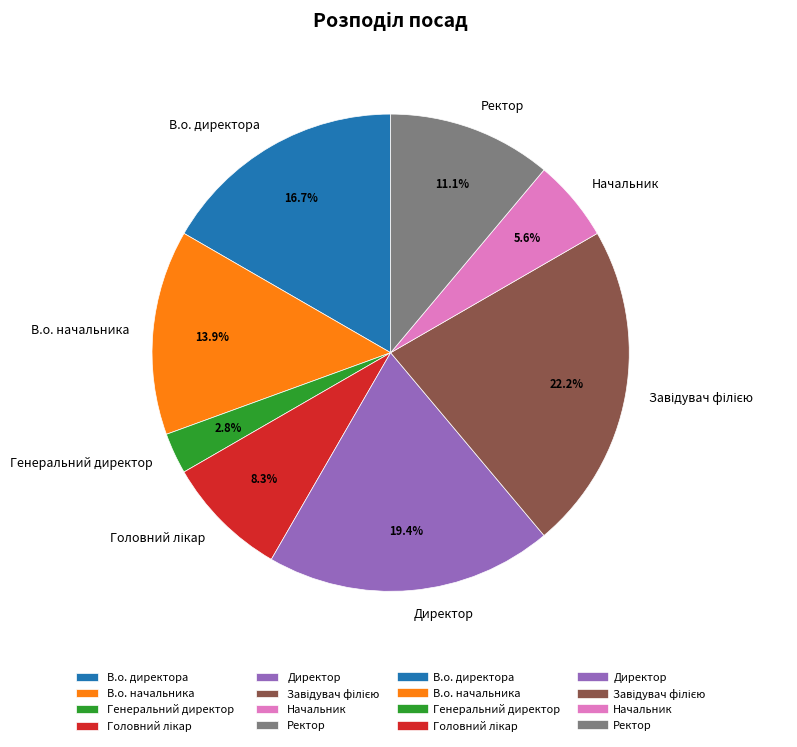

Which category has the smallest portion of the pie?

Генеральний директор